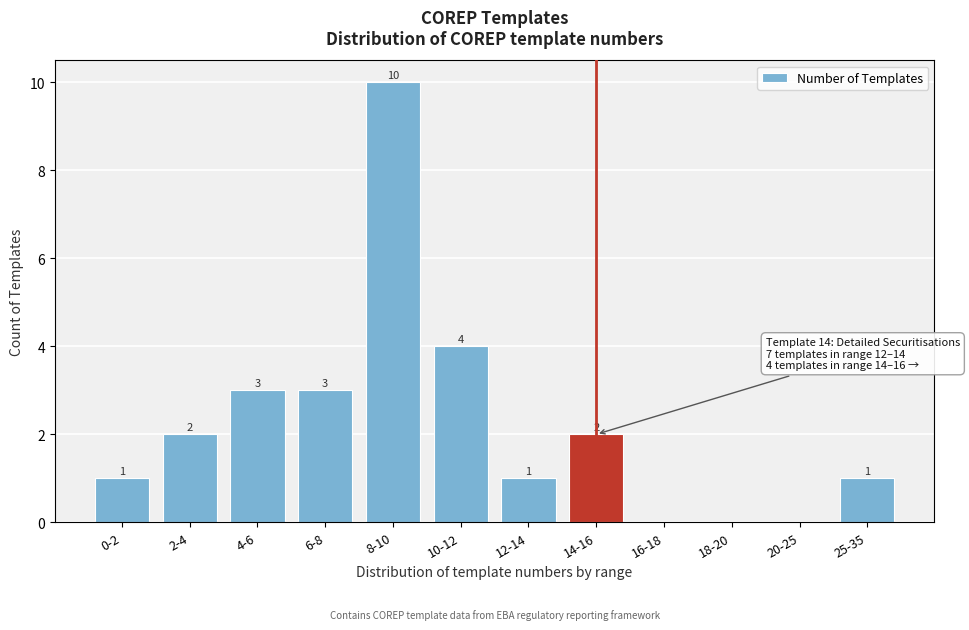

Reading left to right, transcribe all the data shown in this chart.

0-2=1	2-4=2	4-6=3	6-8=3	8-10=10	10-12=4	12-14=1	14-16=2	16-18=0	18-20=0	20-25=0	25-35=1